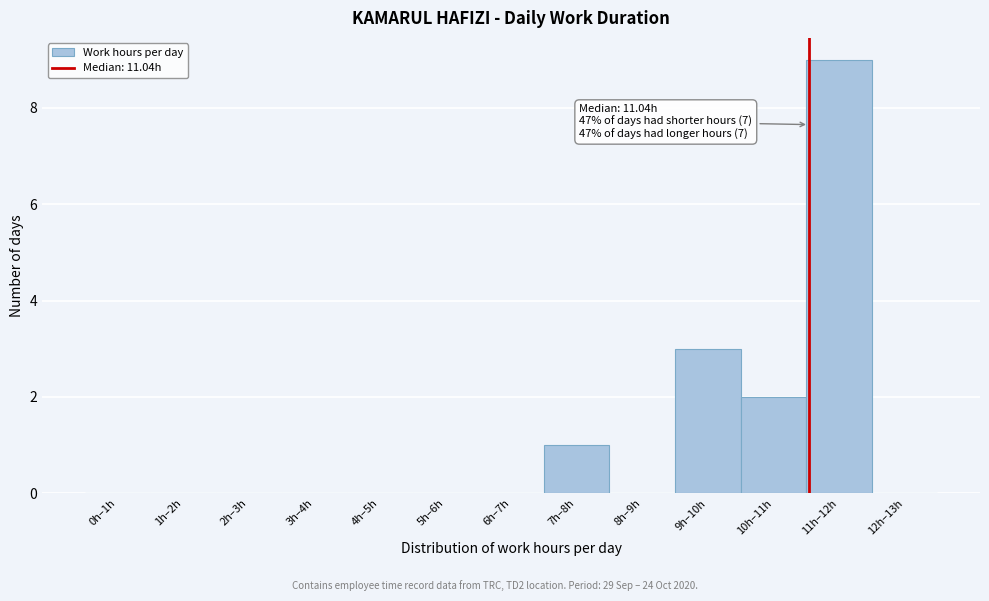

Reading right to left, extract all data points from this chart.

12h–13h=0	11h–12h=9	10h–11h=2	9h–10h=3	8h–9h=0	7h–8h=1	6h–7h=0	5h–6h=0	4h–5h=0	3h–4h=0	2h–3h=0	1h–2h=0	0h–1h=0